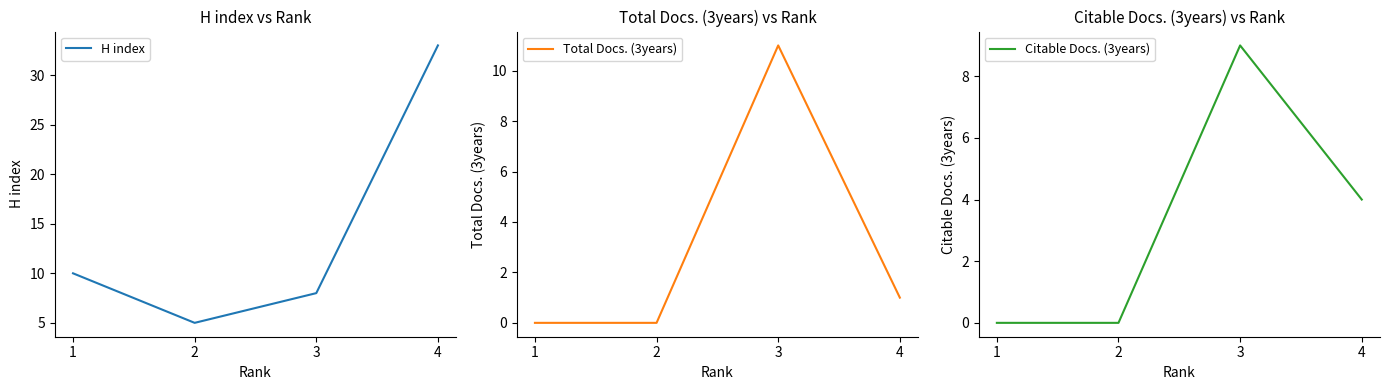

What are all the series names shown in the legend?

H index, Total Docs. (3years), Citable Docs. (3years)